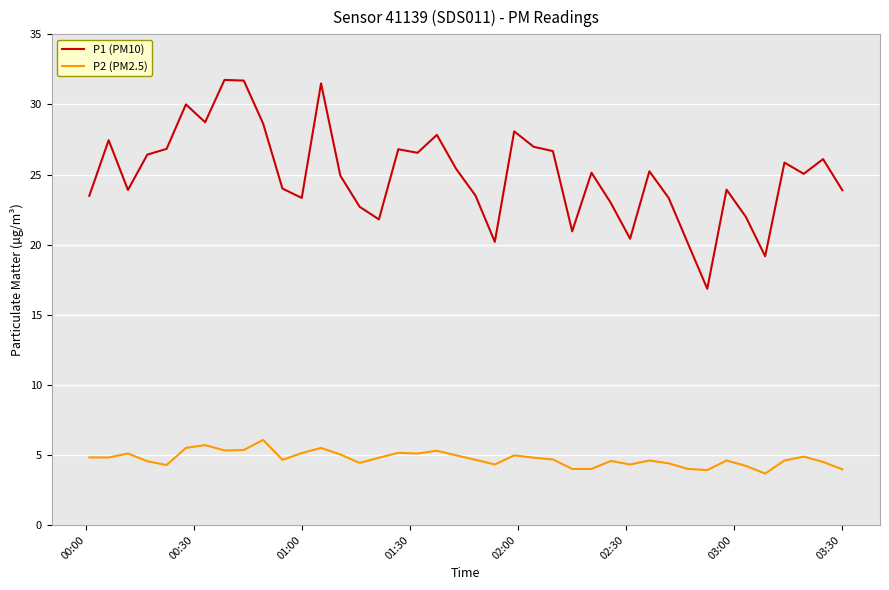

What are all the series names shown in the legend?

P1 (PM10), P2 (PM2.5)